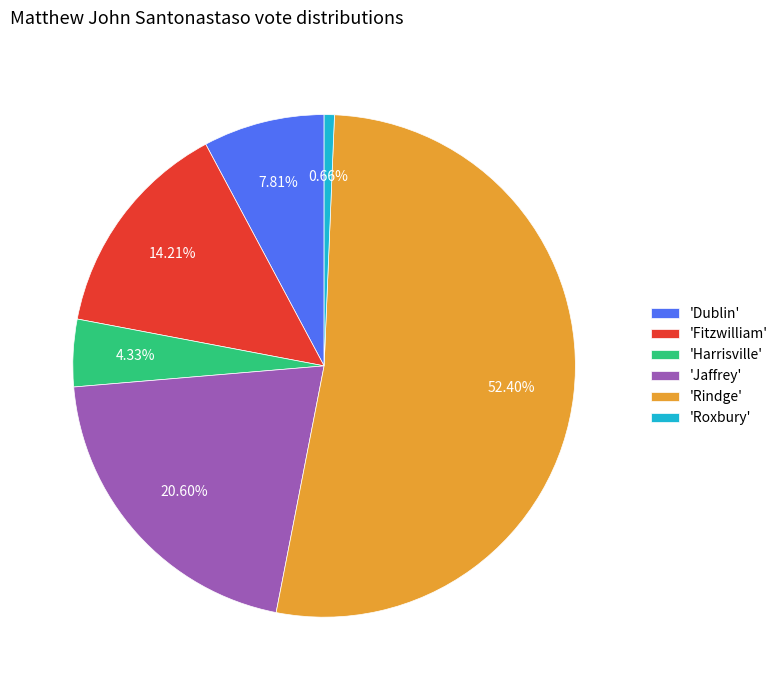

What is the ratio of the value at 'Harrisville' to the value at 'Roxbury'?

6.6